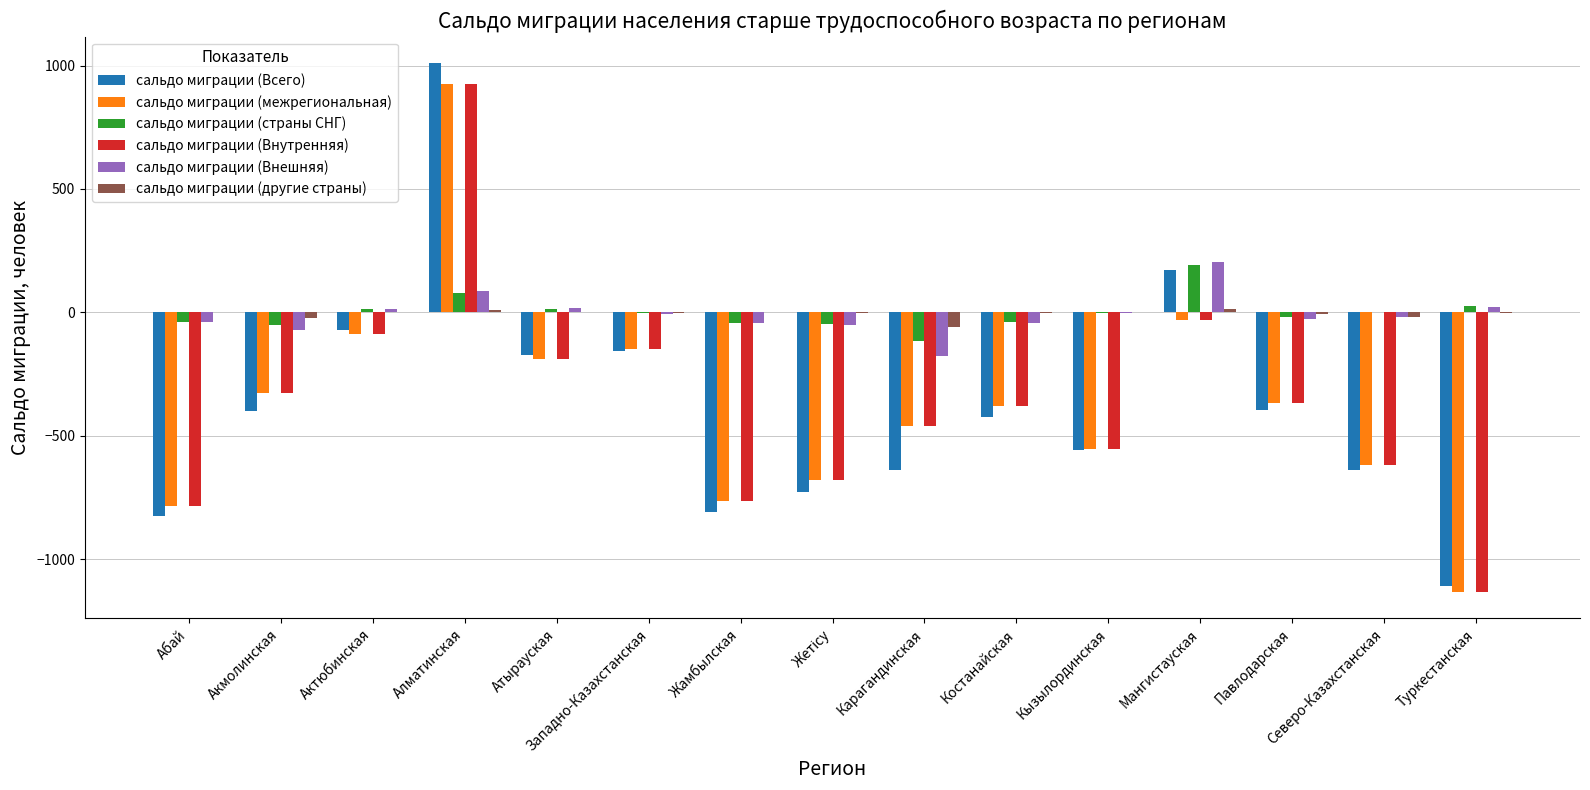

Between Карагандинская and Павлодарская, which series saw the biggest shift?

сальдо миграции (Всего)